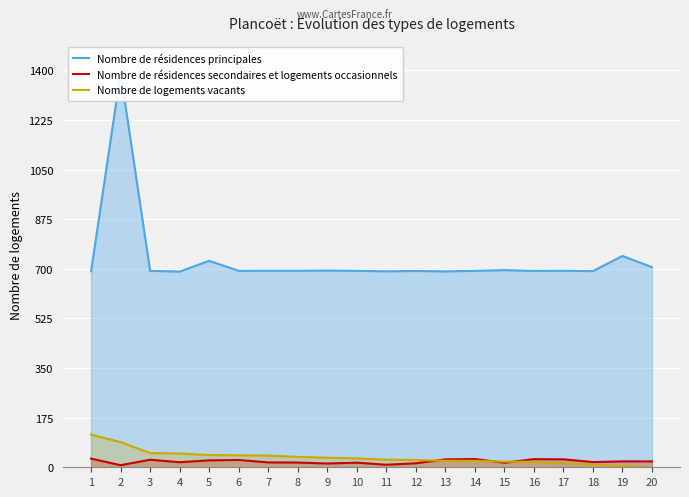

Where is the first local maximum for Nombre de résidences secondaires et logements occasionnels?

3